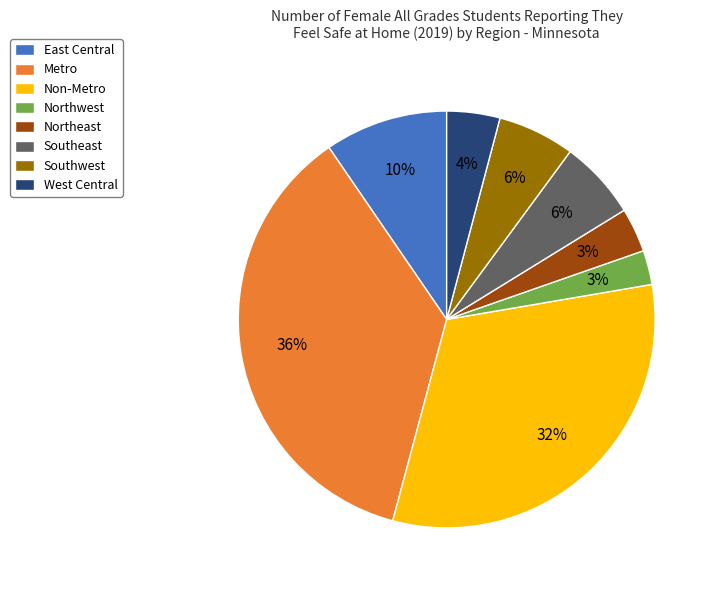

Do Southeast and Southwest together represent more than half of the pie?

No